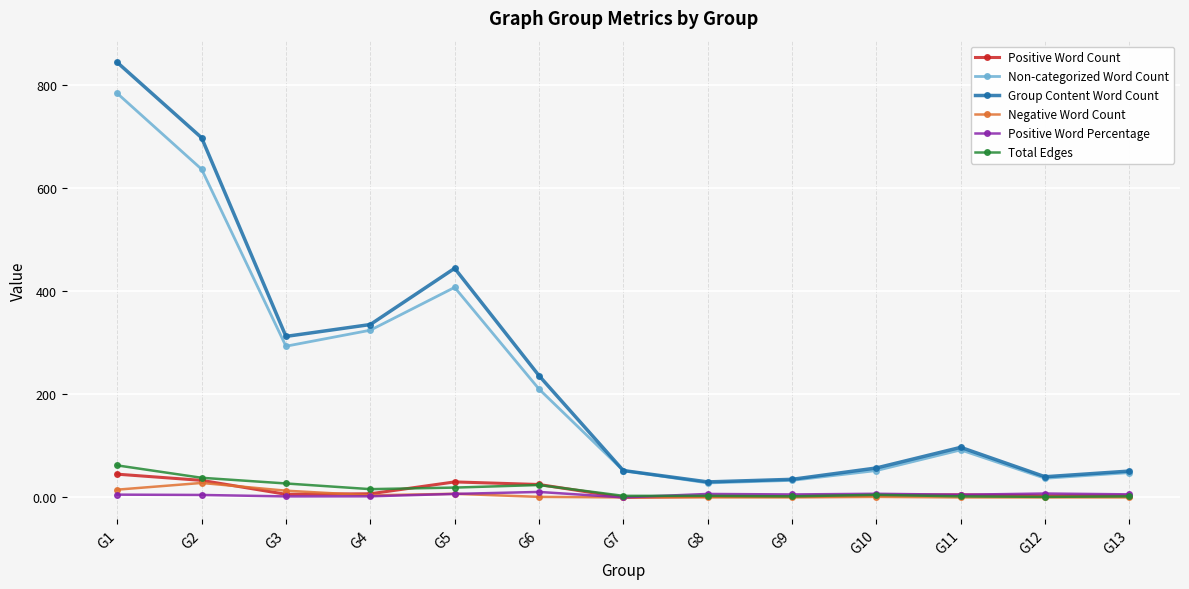

At how many categories does at least one series exceed 457?

2